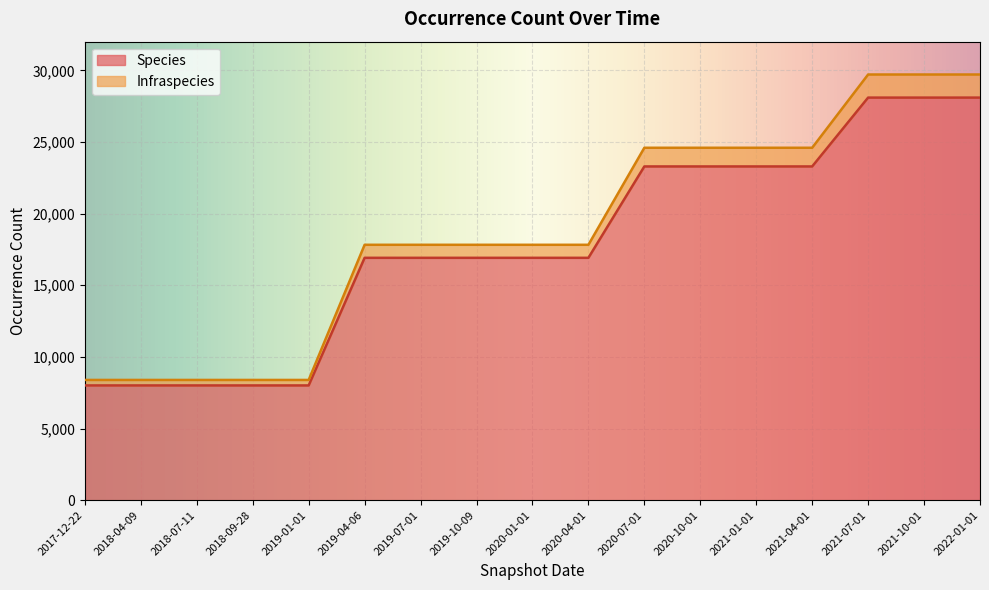

What value does the Infraspecies series have at 2020-04-01, to the nearest 50?

900